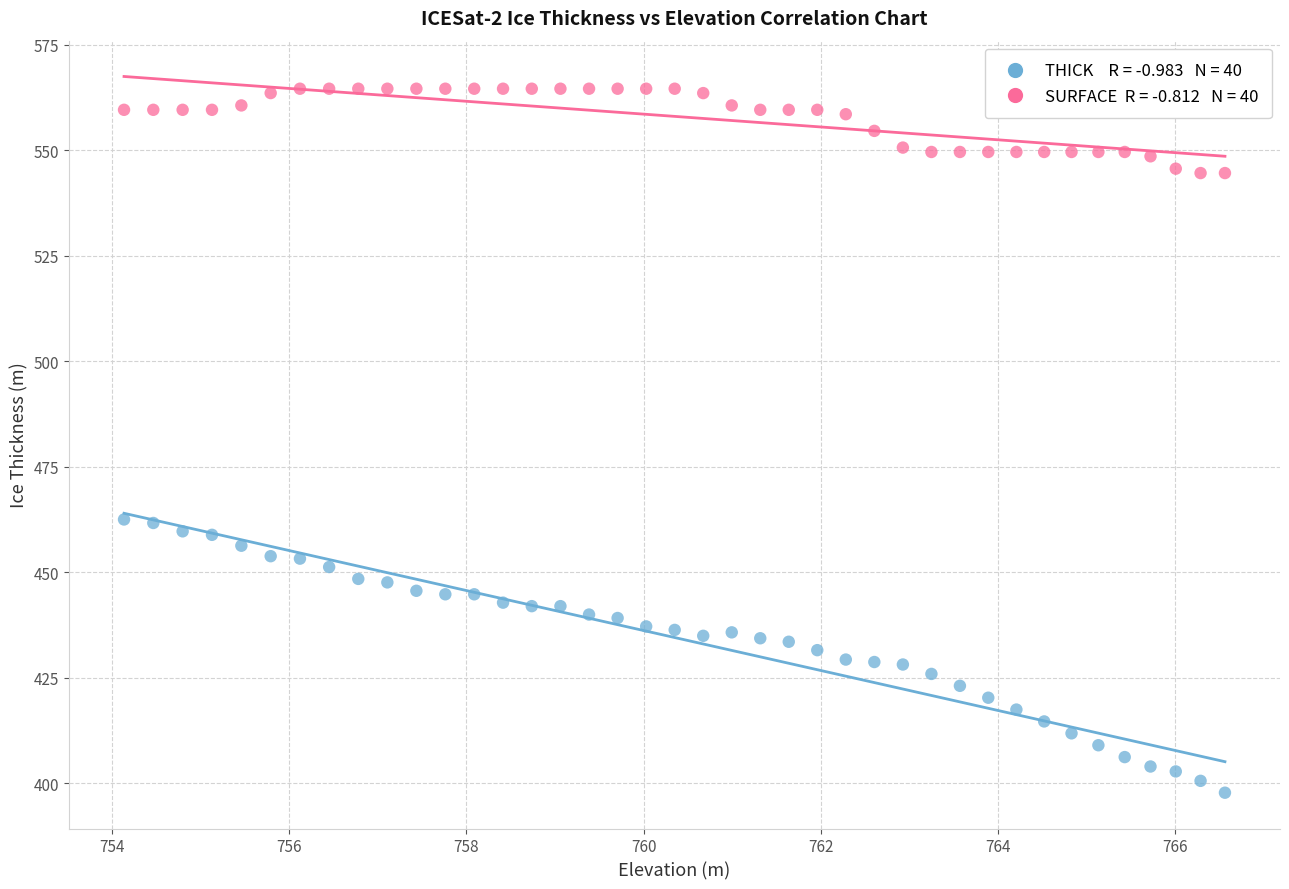

Across all data points, what is the range of X values (max minus min)?

12.4